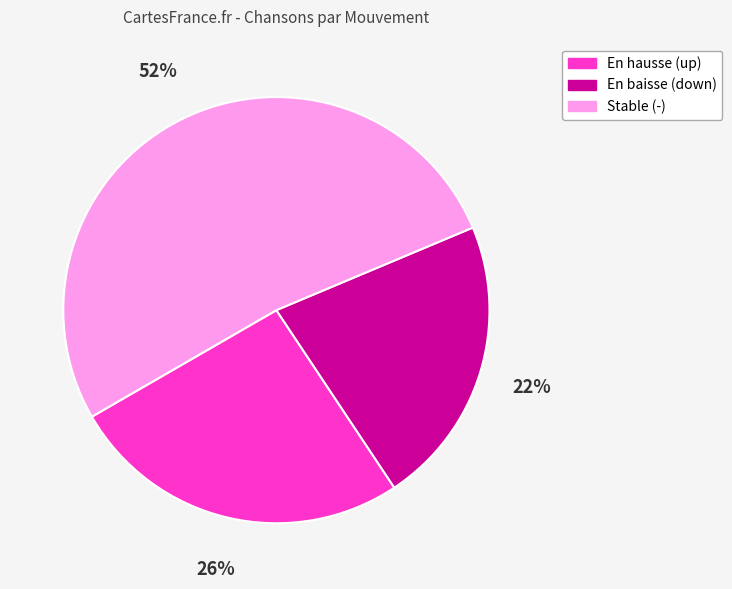

True or false: En baisse (down) accounts for 22% of the total.

True